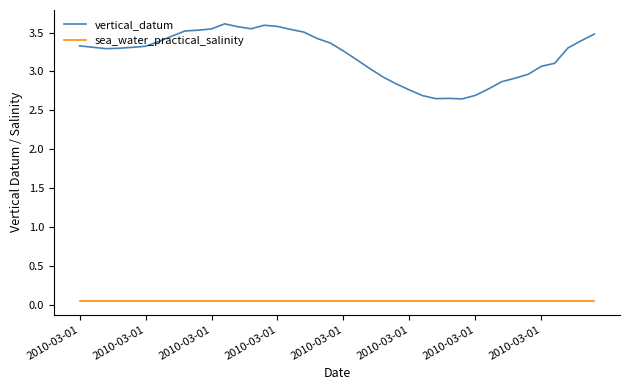

What is the greatest value displayed?

3.6